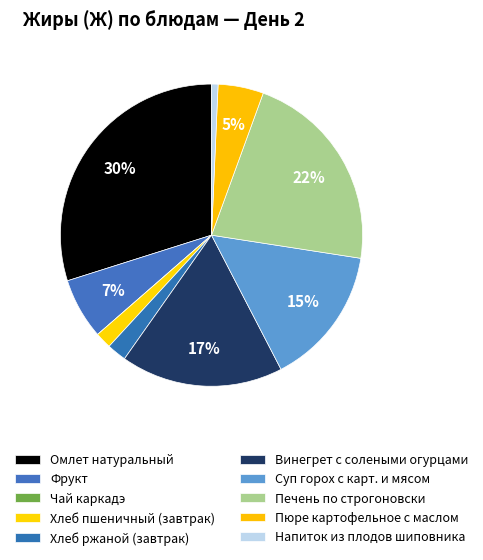

Is the sum of Пюре картофельное с маслом and Хлеб ржаной (завтрак) greater than half?

No